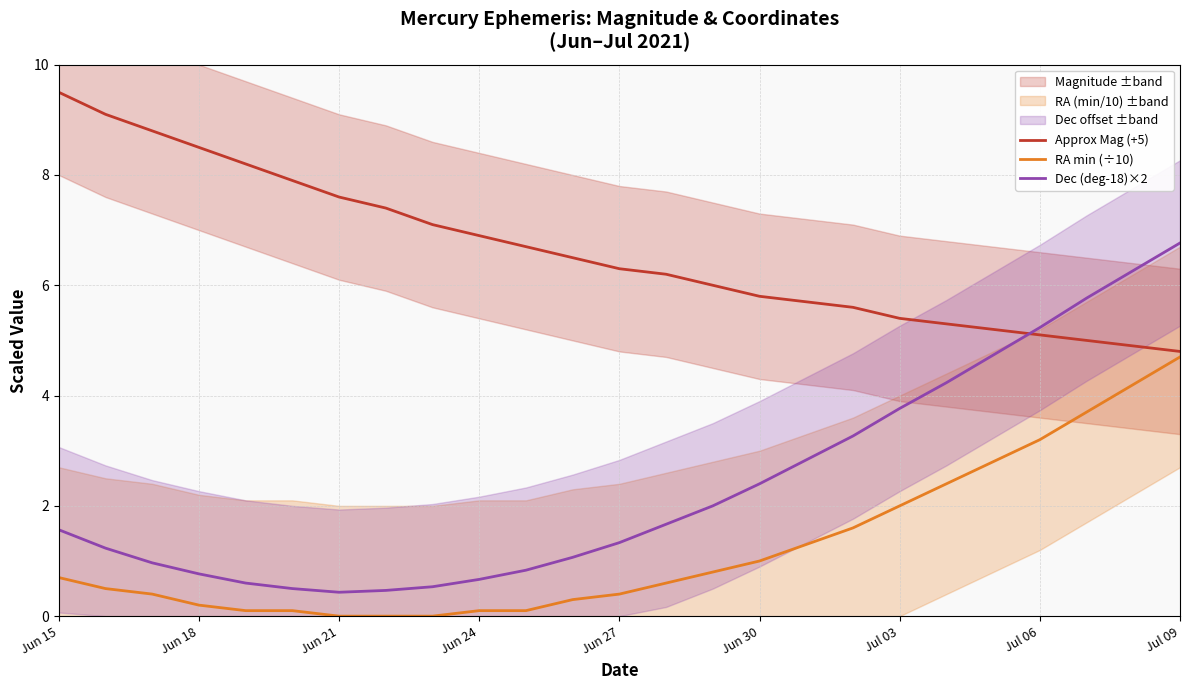

Which series has the largest total across all categories?

Approx Mag (+5)